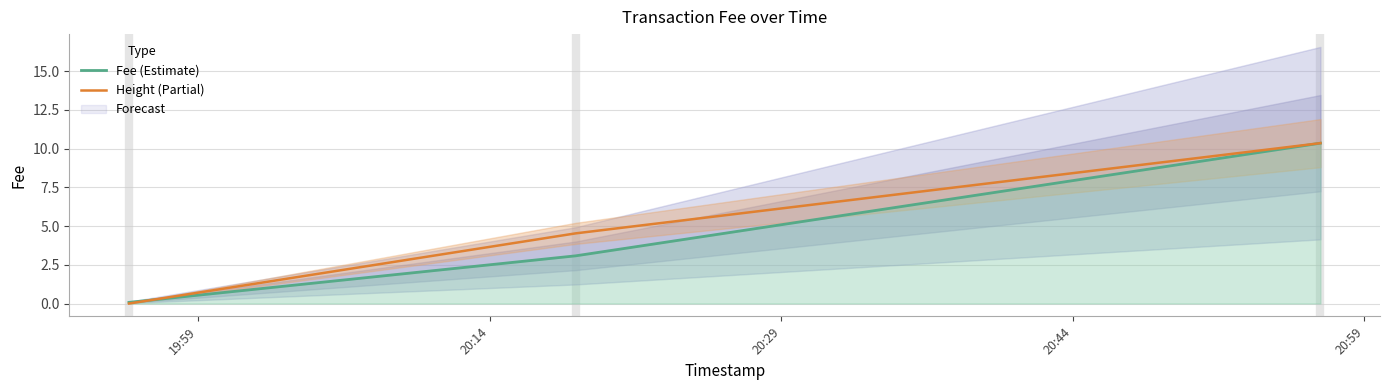

How many lines are shown in the chart?

2